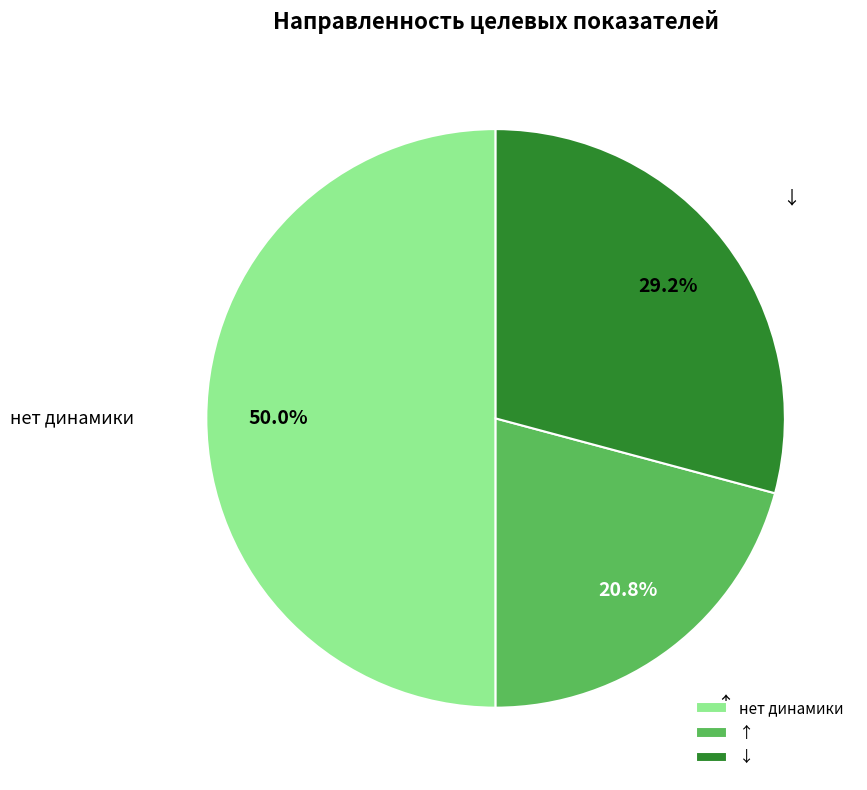

Does ↑ represent more than half of the total?

No